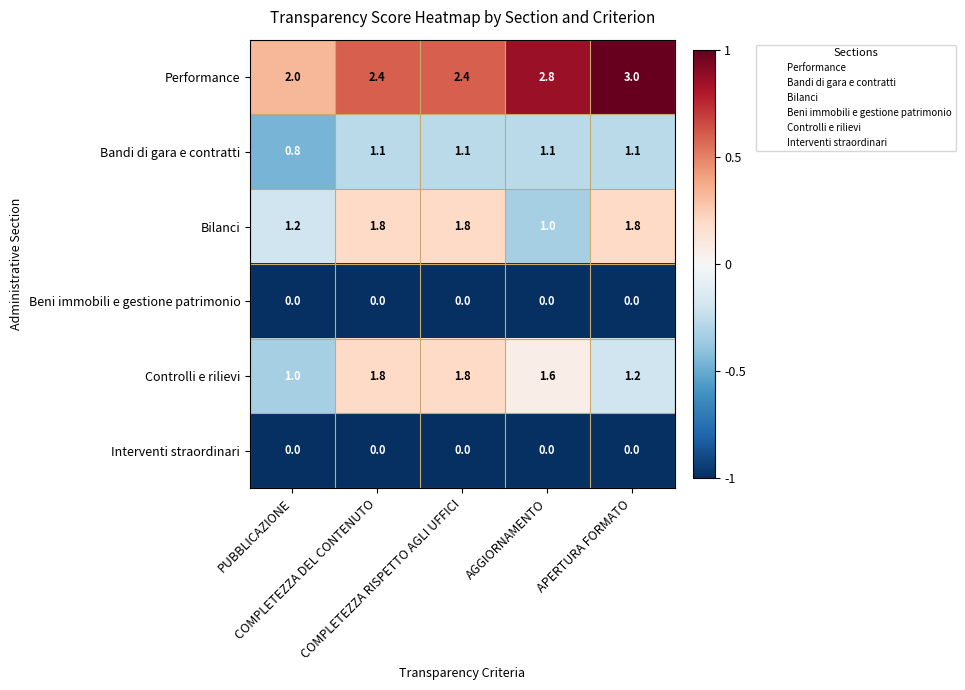

Count the Controlli e rilievi values in the range 1 to 2.

5